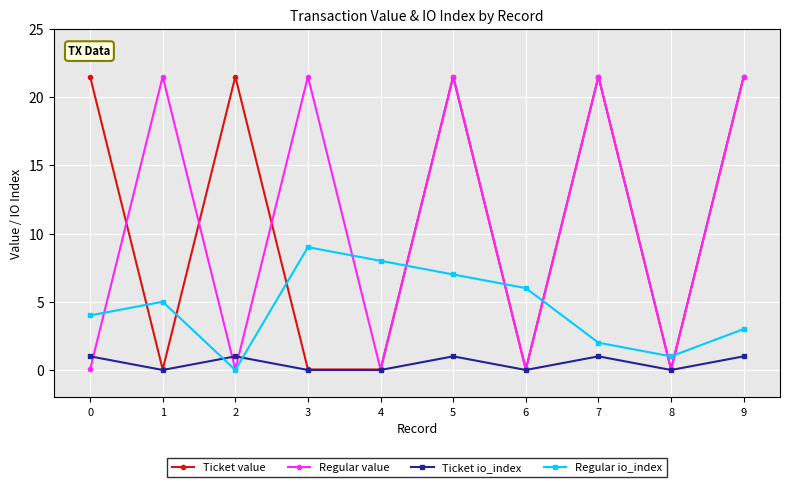

True or false: Ticket value and Regular io_index cross at least once.

True